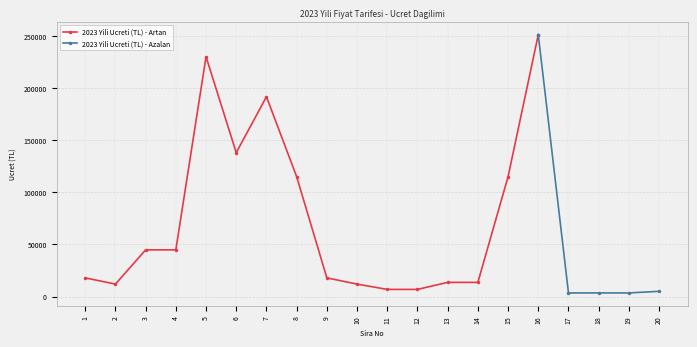

Is this an area chart (filled region under the line)?

No